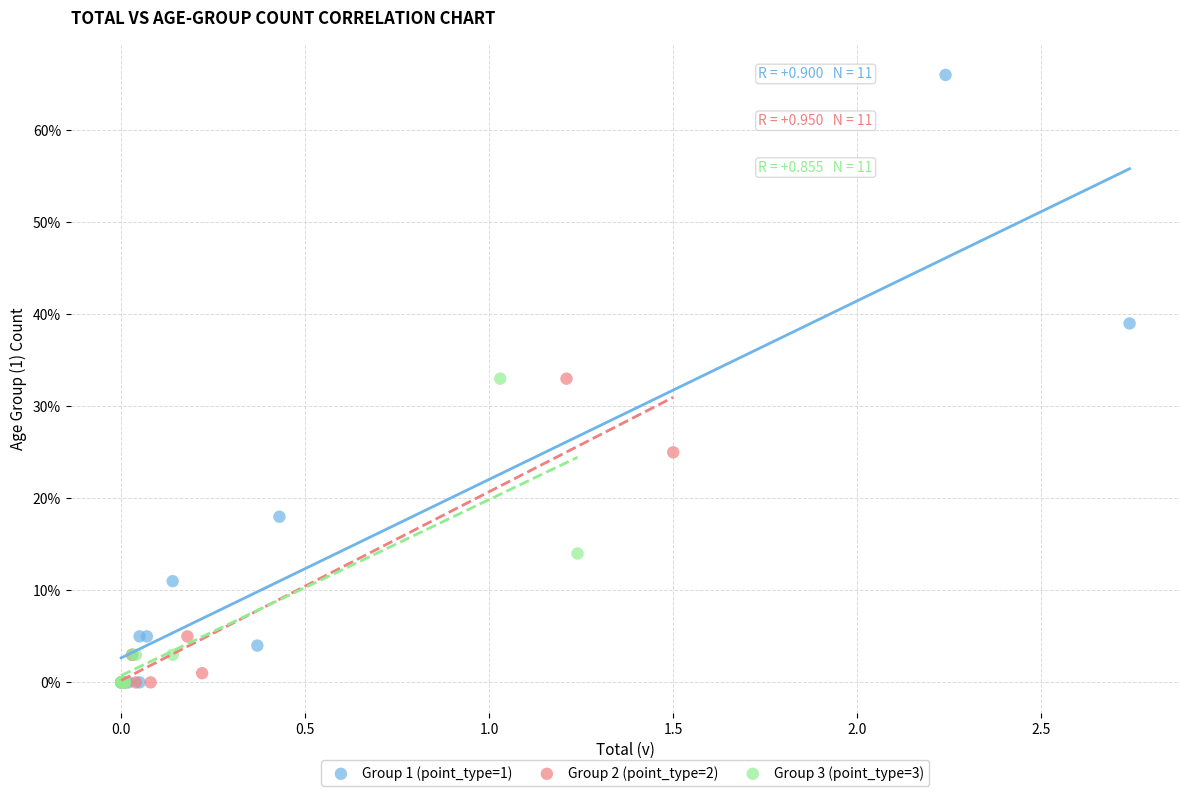

Which series has the widest spread of Y values?

Group 1 (point_type=1)